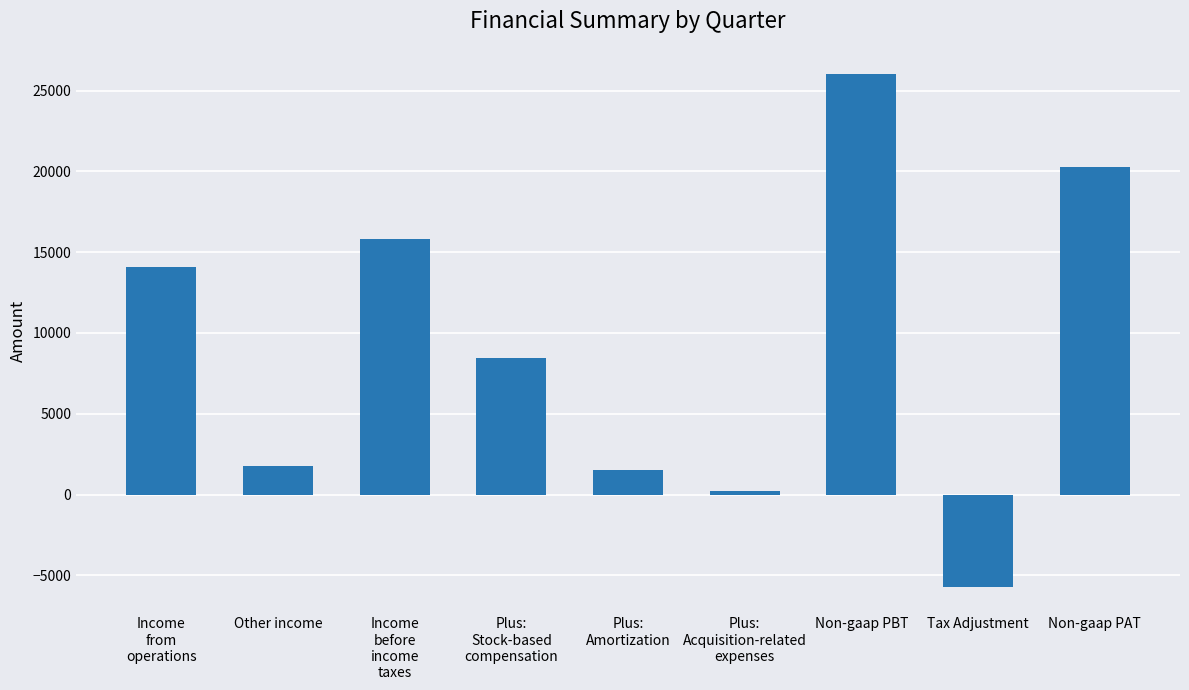

What is the sum of all values?

82389